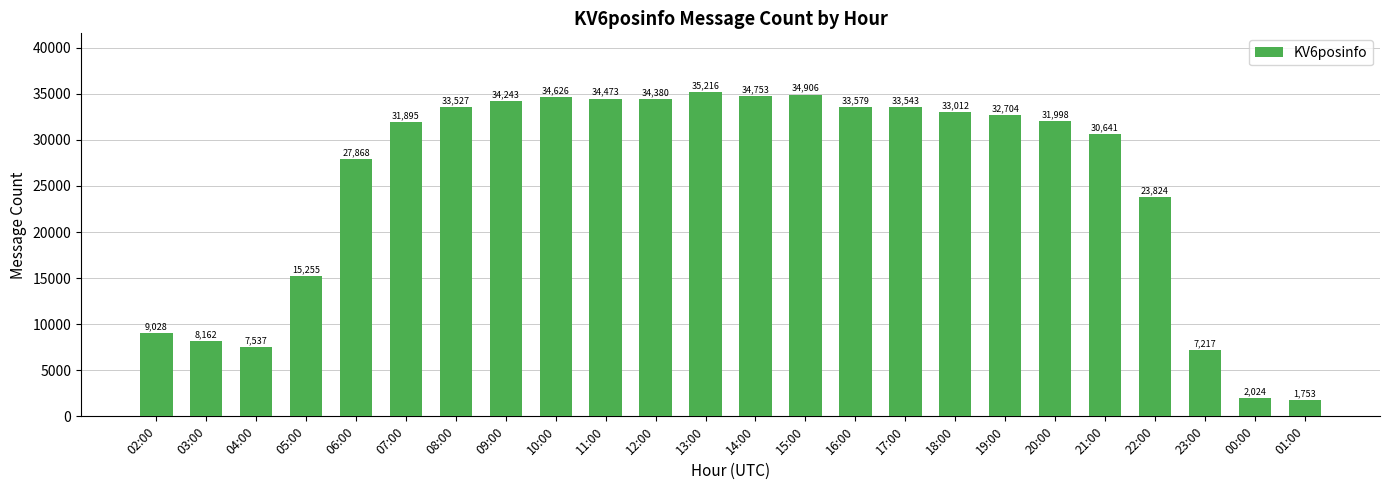

Does the chart contain any negative values?

No